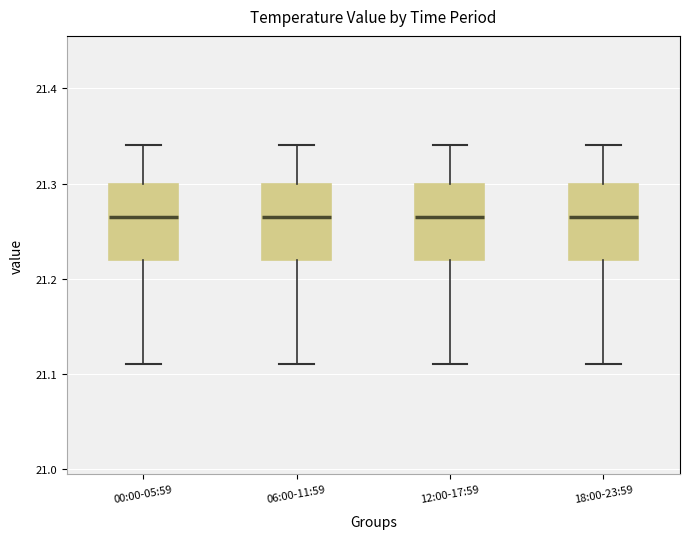

Reading left to right, transcribe this box plot: for each box, give where its median line is, the range the box spans, and where its two whiskers end, as read against the y-axis. The values are not printed on the chart, so give them approximately, as read against the axis.

00:00-05:59: median 21.27, box 21.22 to 21.30, whiskers 21.11 to 21.34
06:00-11:59: median 21.27, box 21.22 to 21.30, whiskers 21.11 to 21.34
12:00-17:59: median 21.27, box 21.22 to 21.30, whiskers 21.11 to 21.34
18:00-23:59: median 21.27, box 21.22 to 21.30, whiskers 21.11 to 21.34